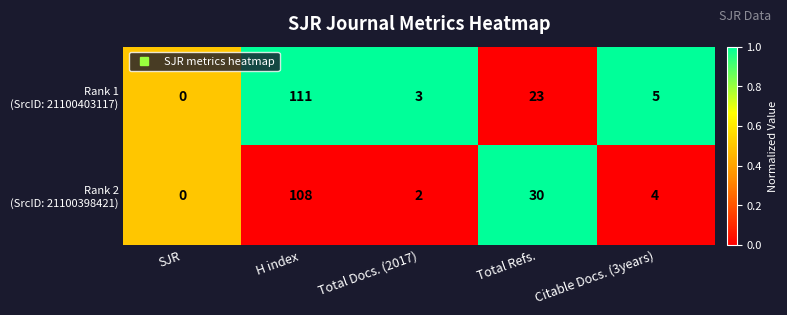

At which category does the chart reach its minimum across all series?

SJR